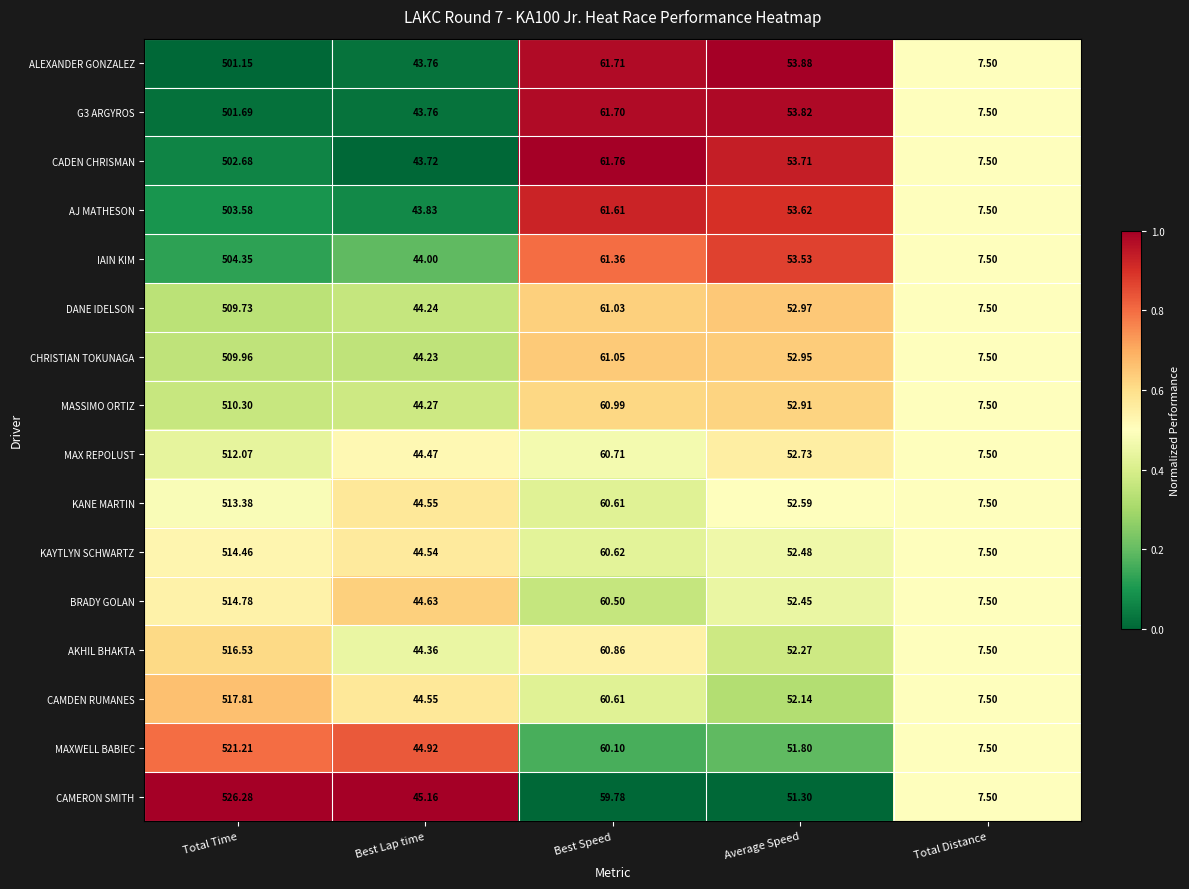

How many distinct data groups are displayed?

16